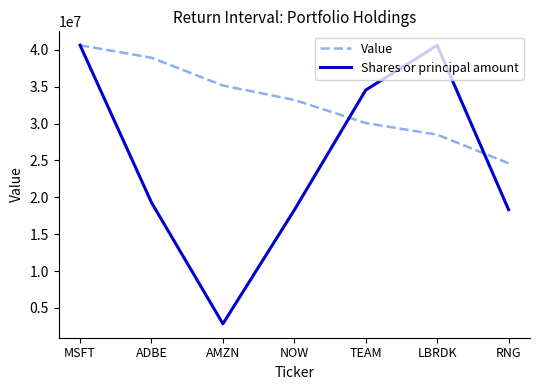

Which series has the largest total across all categories?

Value